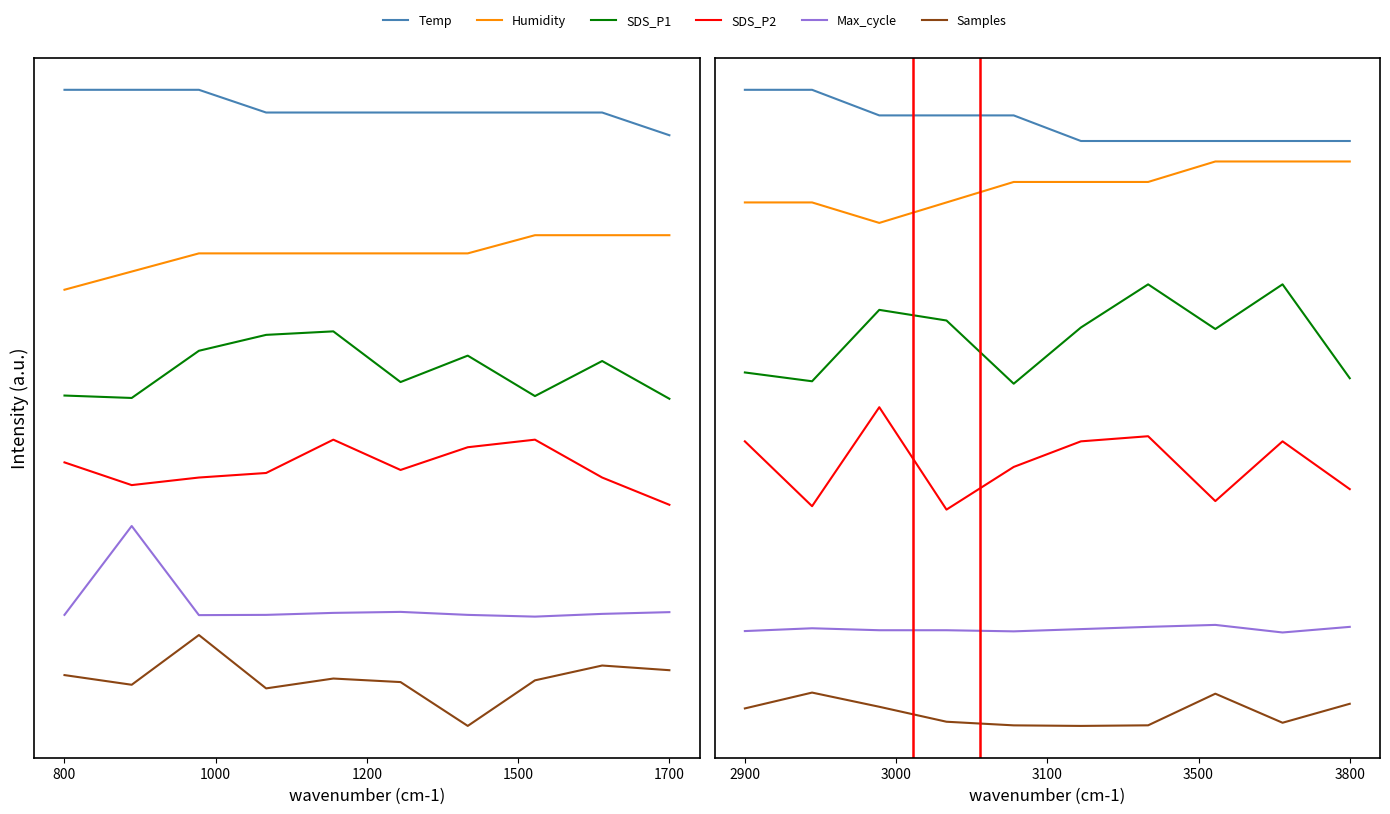

Rank the series at 1000 from lowest to highest value.

Samples, Max_cycle, SDS_P2, SDS_P1, Humidity, Temp